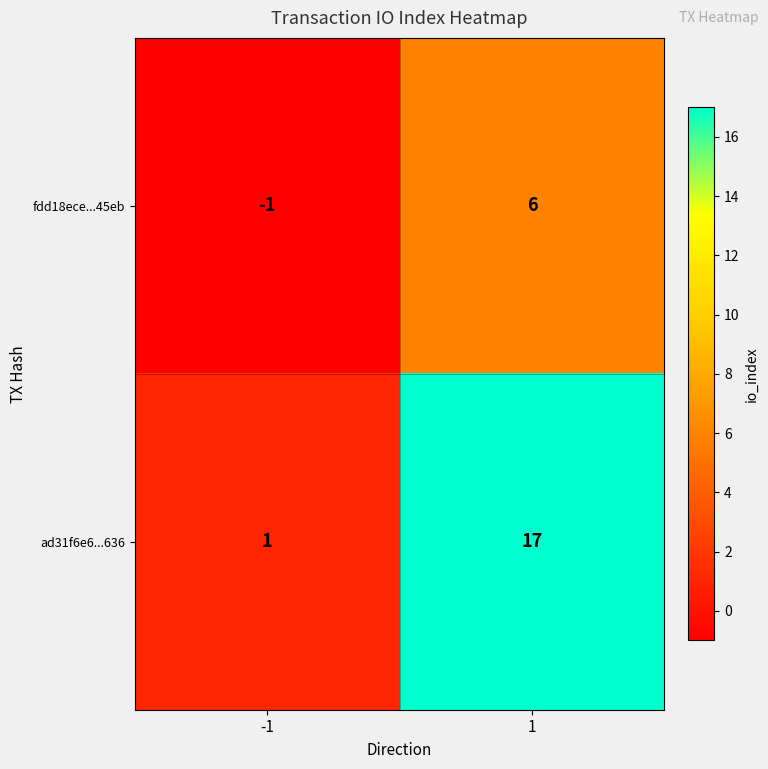

Rank the series by their average value, from highest to lowest.

ad31f6e6...636, fdd18ece...45eb